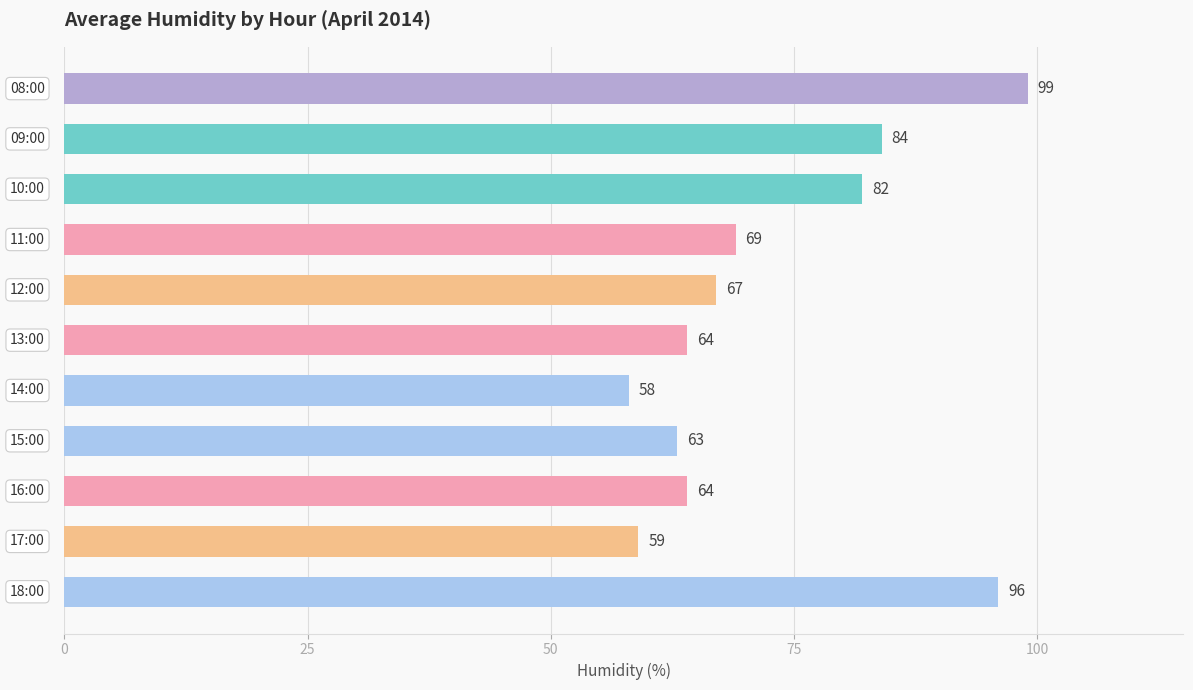

What is the average value?

73